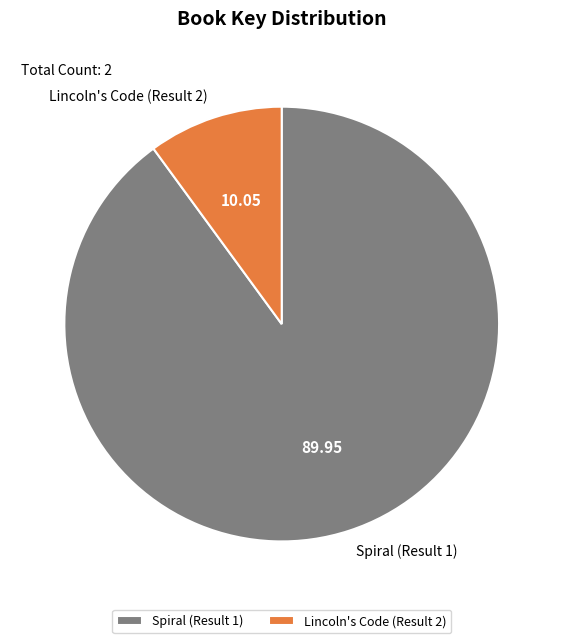

Combined, do Spiral (Result 1) and Lincoln's Code (Result 2) account for over 50%?

Yes